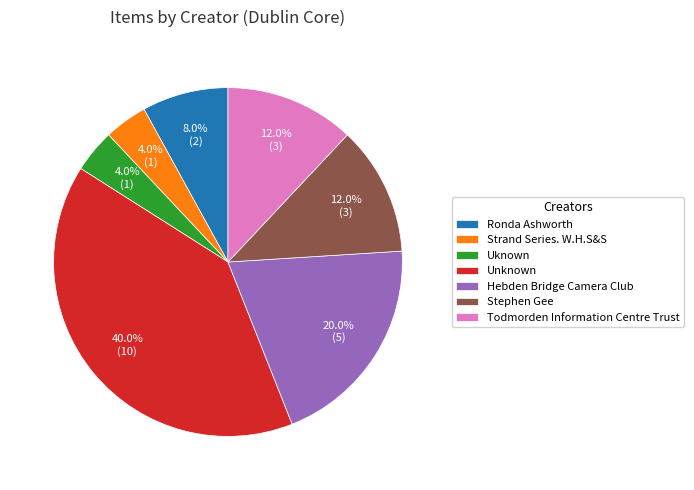

Does Ronda Ashworth account for over 50% of the chart?

No